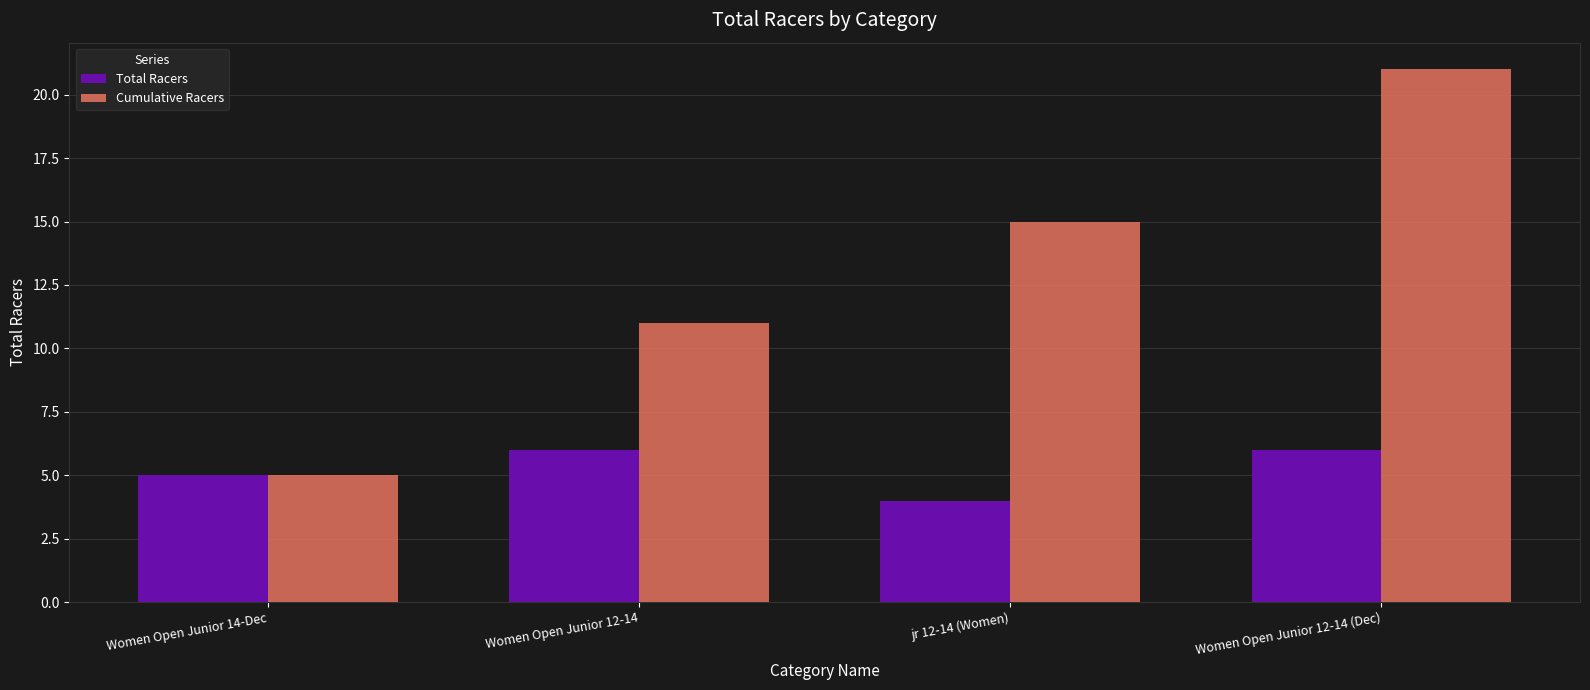

The Cumulative Racers series shows 15 at jr 12-14 (Women). True or false?

True